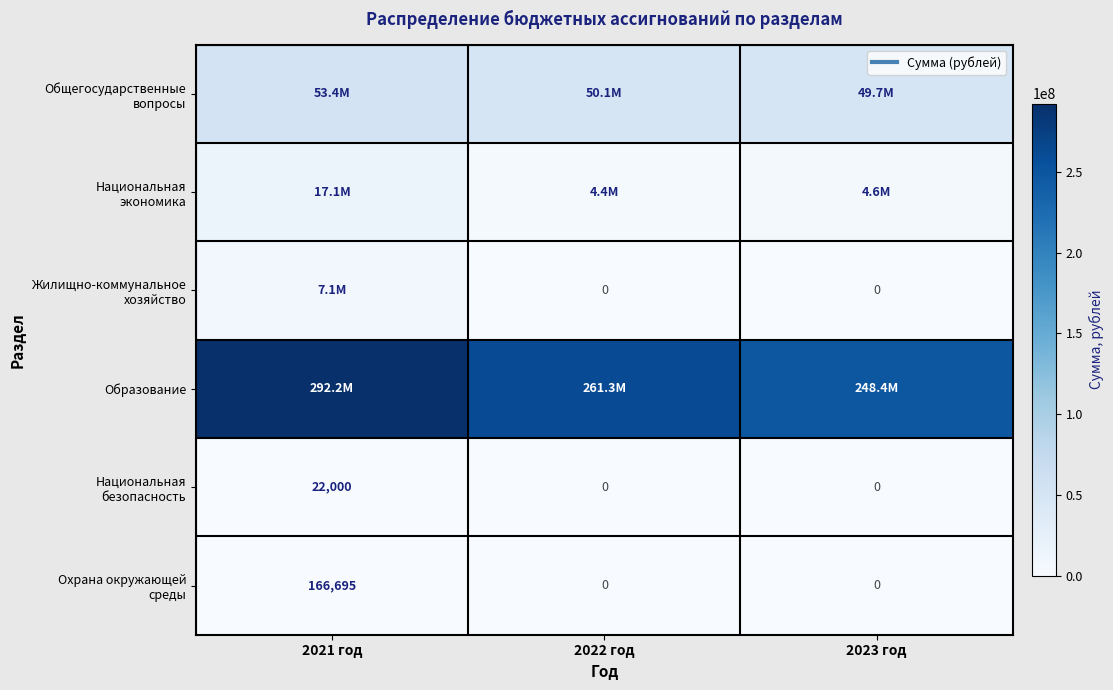

What is the average value of the Общегосударственные вопросы series?

51058737.2